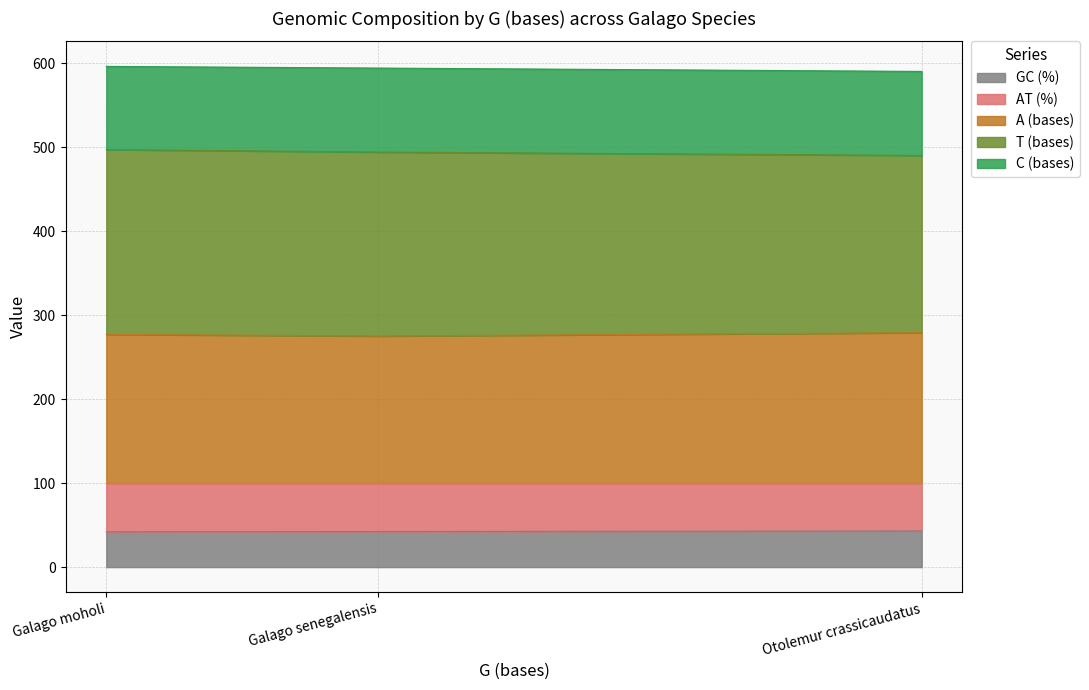

What is the total value across all series at Otolemur crassicaudatus?

590.0